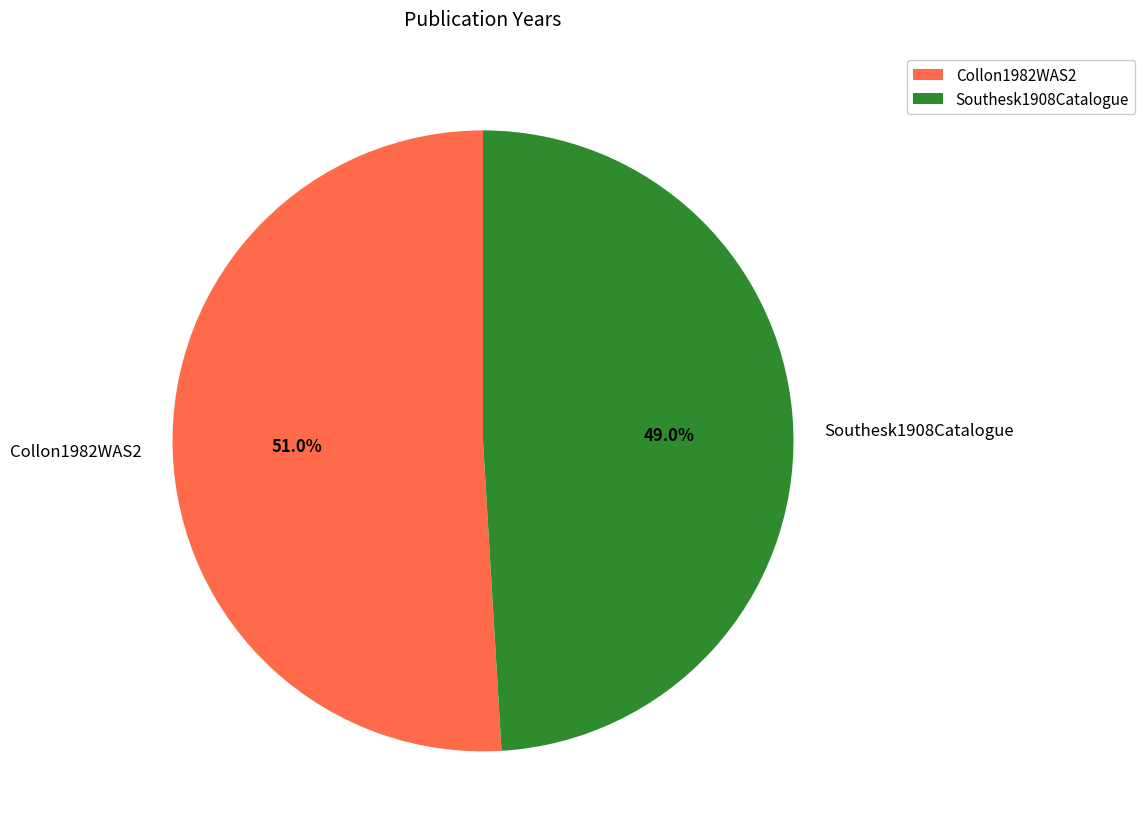

To the nearest percent, what percentage of the pie is Collon1982WAS2?

51%